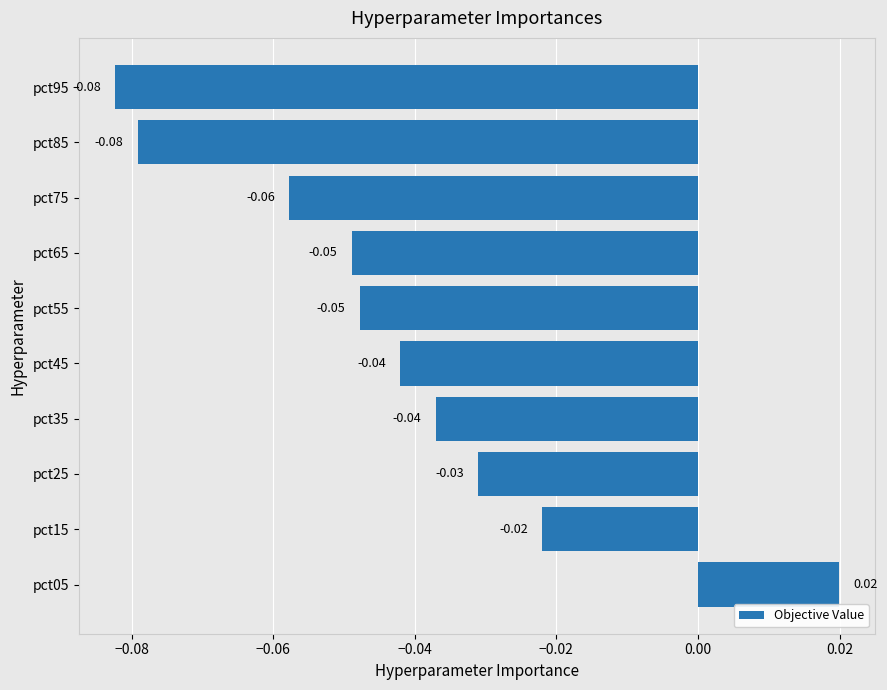

What is the sum of all values?

-0.4